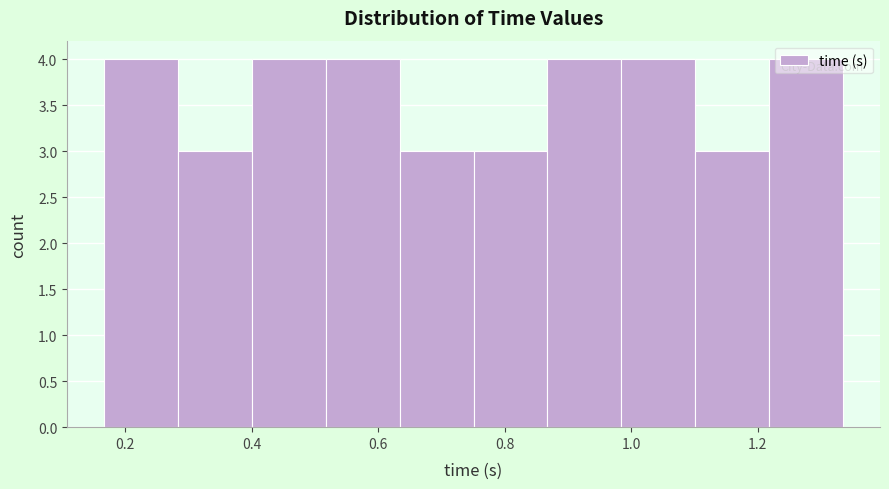

Reading left to right, transcribe this chart: for each bar, give the range it covers on the x-axis and its height. Neither the bar edges nor the heights are printed on the chart, so give them approximately, as read against the axes.

0.16 to 0.28: 4
0.28 to 0.40: 3
0.40 to 0.52: 4
0.52 to 0.64: 4
0.64 to 0.76: 3
0.76 to 0.86: 3
0.86 to 0.98: 4
0.98 to 1.10: 4
1.10 to 1.22: 3
1.22 to 1.34: 4